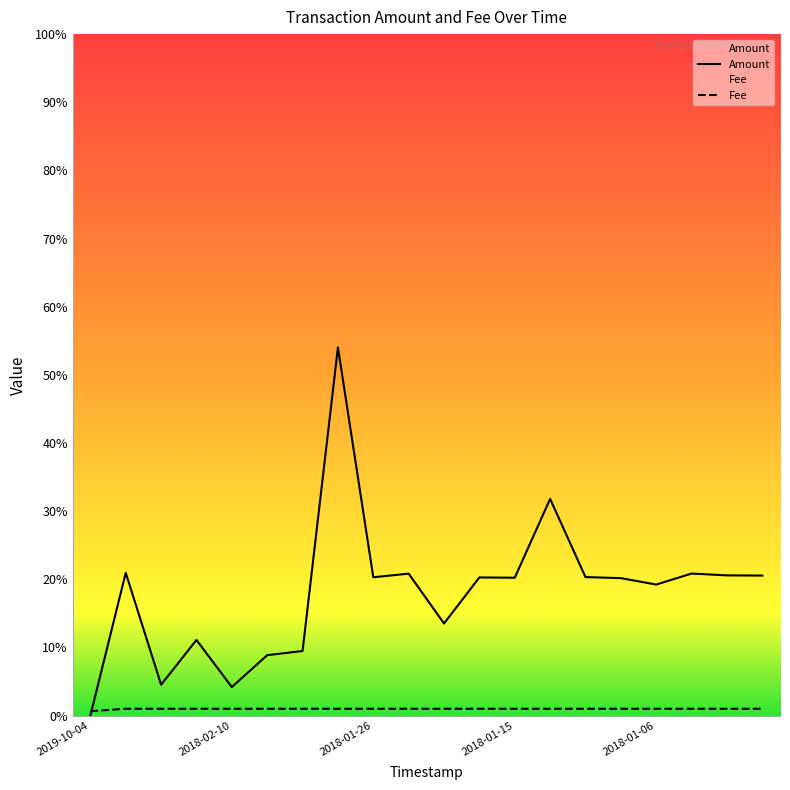

How many lines are shown in the chart?

2